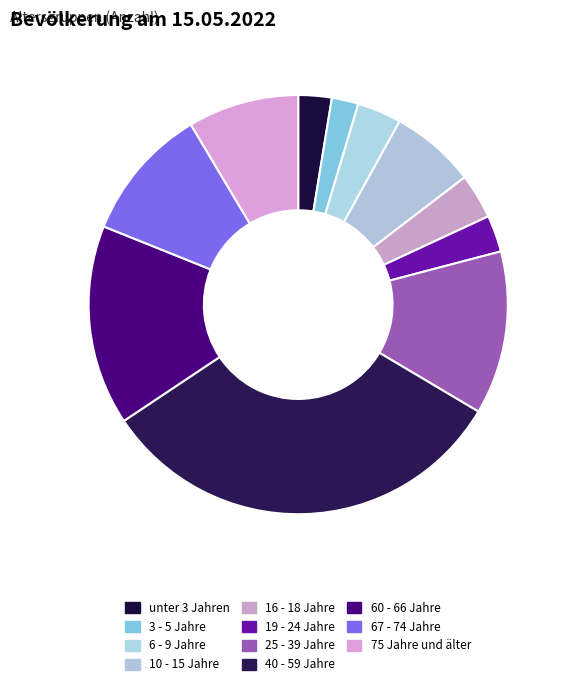

What percentage is the unter 3 Jahren slice, to the nearest percent?

3%